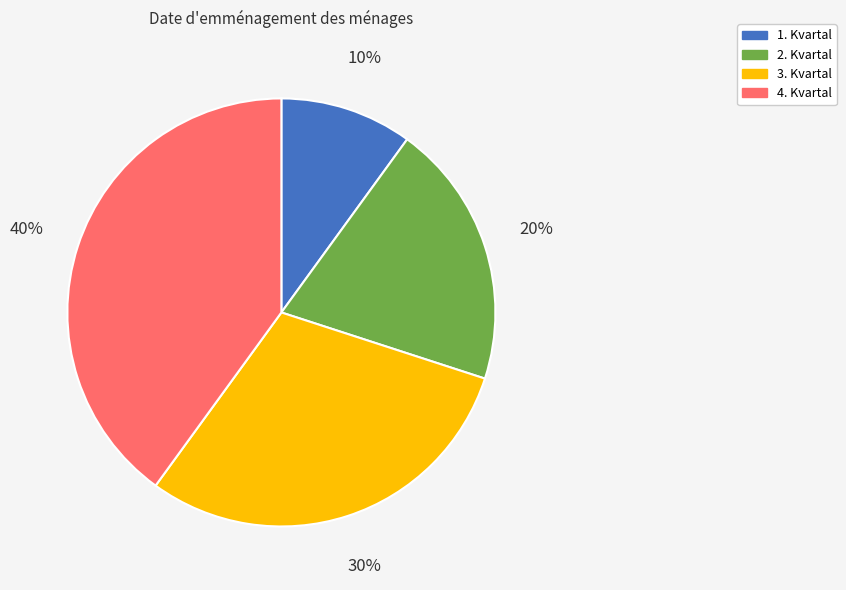

Does 3. Kvartal account for over 50% of the chart?

No